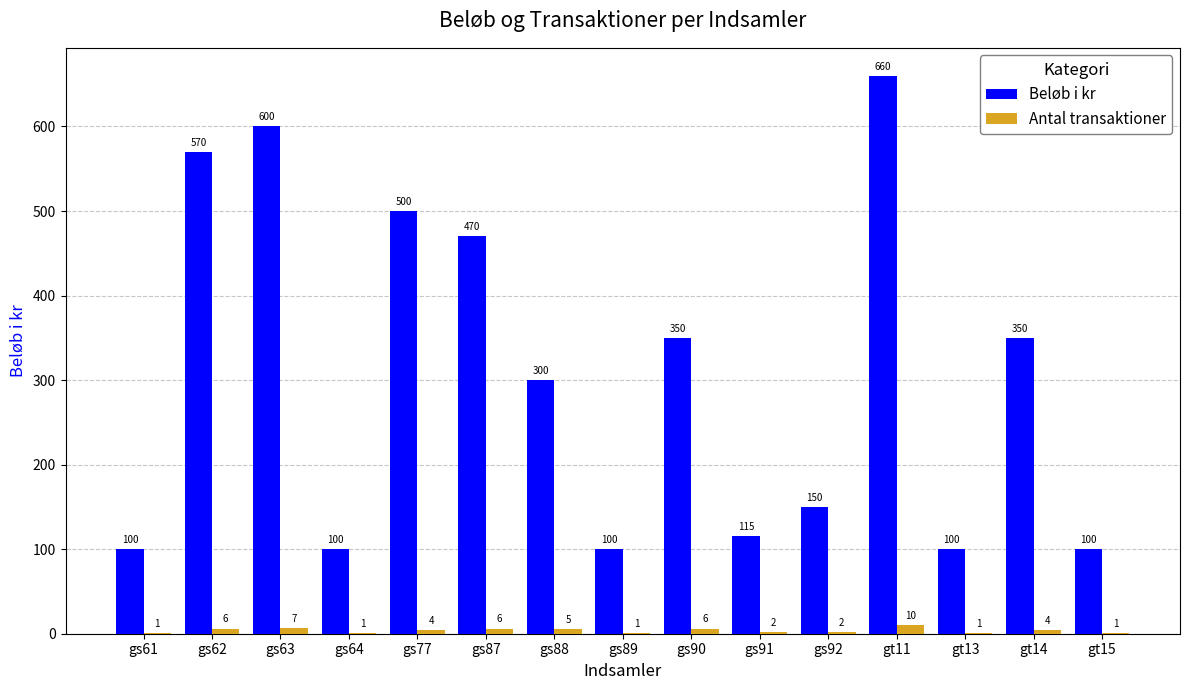

What is the maximum value for Antal transaktioner?

10